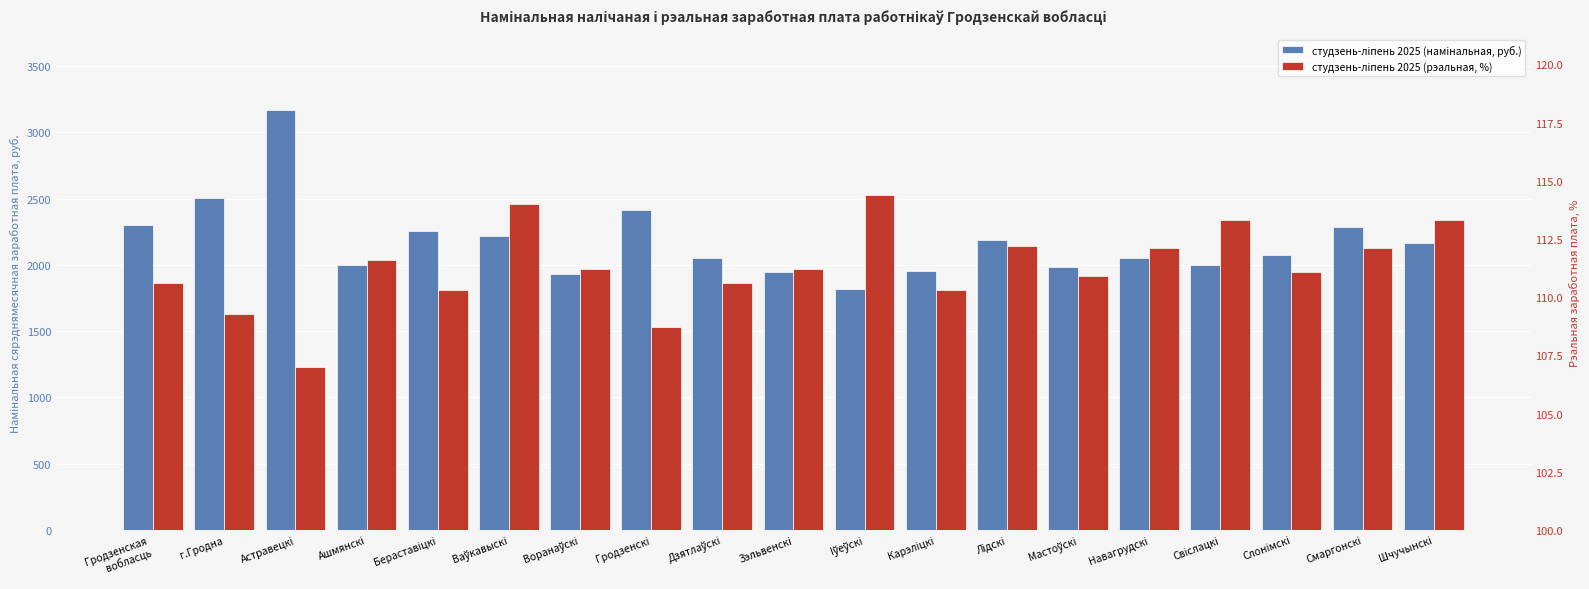

Reading right to left, list all the values displayed in this chart.

студзень-лiпень 2025 (намiнальная, руб.): Шчучынскi=2166.1	Смаргонскi=2284.5	Слонiмскi=2075.9	Свiслацкi=2000.0	Навагрудскi=2052.4	Мастоўскi=1981.4	Лiдскi=2185.3	Карэлiцкi=1953.4	Iўеўскi=1820.5	Зэльвенскi=1948.9	Дзятлаўскi=2055.2	Гродзенскi=2415.9	Воранаўскi=1929.1	Ваўкавыскi=2217.0	Бераставiцкi=2258.8	Ашмянскi=1999.8	Астравецкi=3164.5	г.Гродна=2503.9	Гродзенская
вобласць=2302.8
студзень-лiпень 2025 (рэальная, %): Шчучынскi=113.3	Смаргонскi=112.1	Слонiмскi=111.1	Свiслацкi=113.3	Навагрудскi=112.1	Мастоўскi=110.9	Лiдскi=112.2	Карэлiцкi=110.3	Iўеўскi=114.4	Зэльвенскi=111.2	Дзятлаўскi=110.6	Гродзенскi=108.7	Воранаўскi=111.2	Ваўкавыскi=114.0	Бераставiцкi=110.3	Ашмянскi=111.6	Астравецкi=107.0	г.Гродна=109.3	Гродзенская
вобласць=110.6